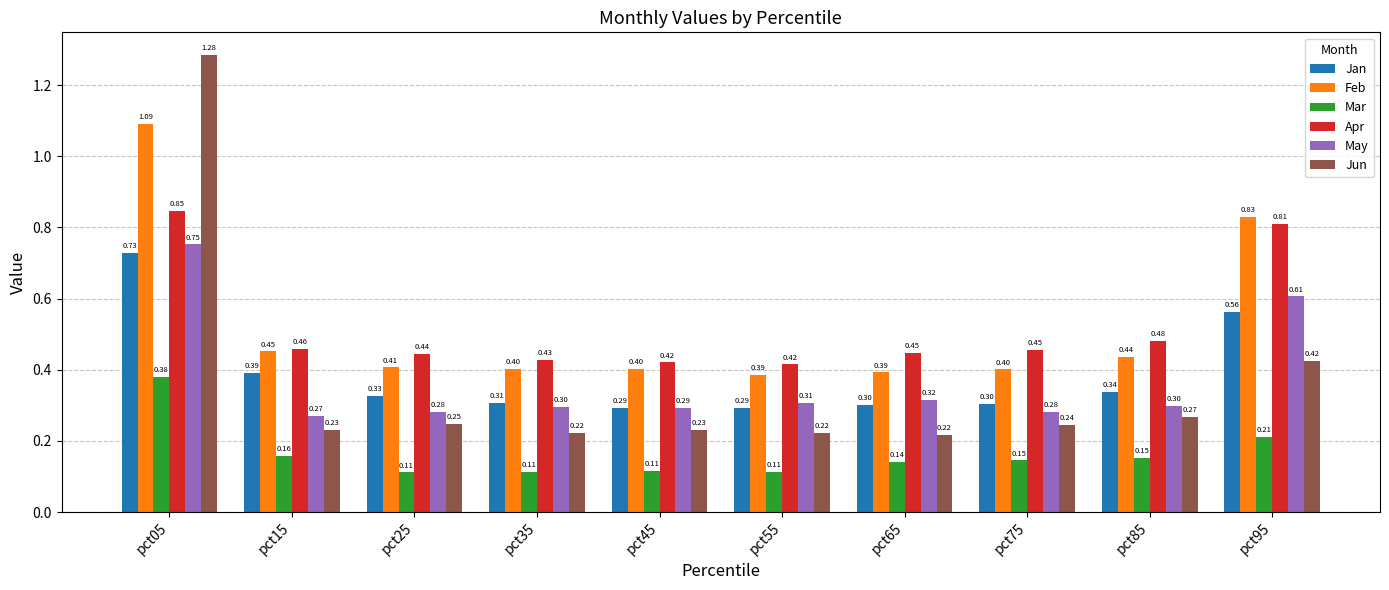

Is the value of Jan at pct95 greater than the value of Mar at pct25?

Yes